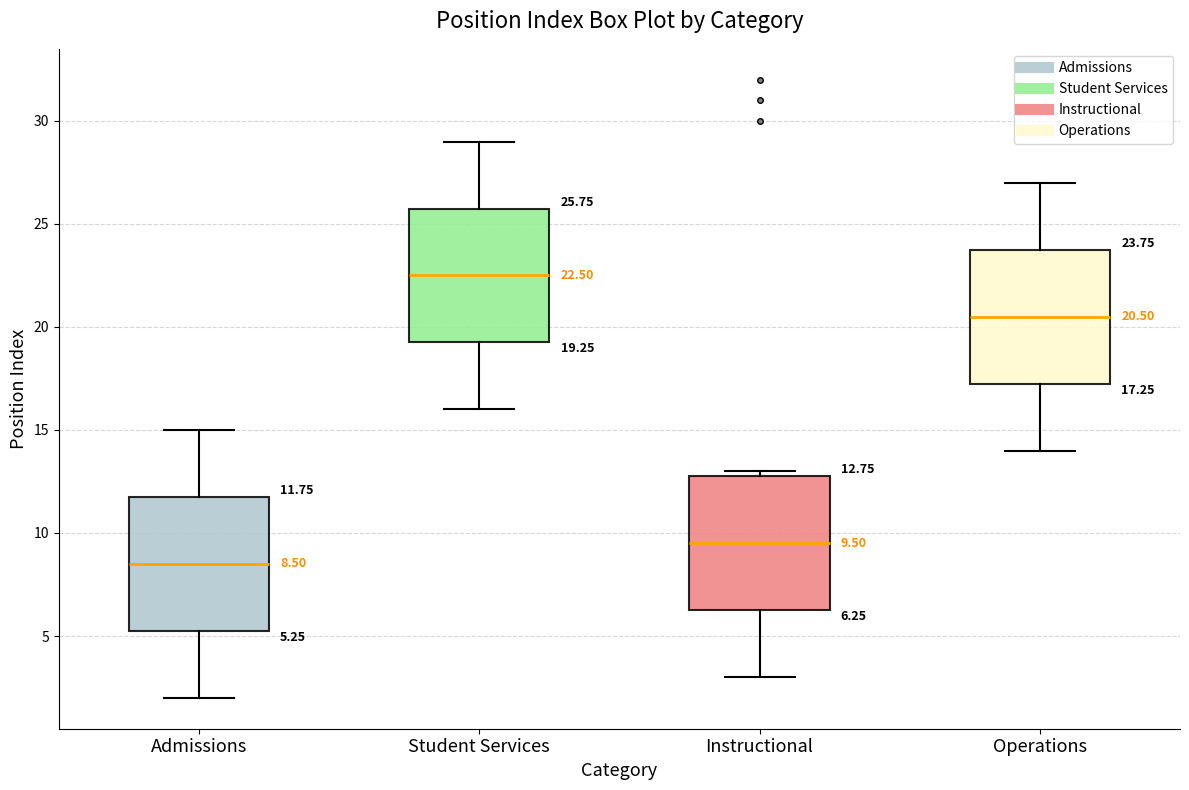

Which box has the highest median line?

Student Services